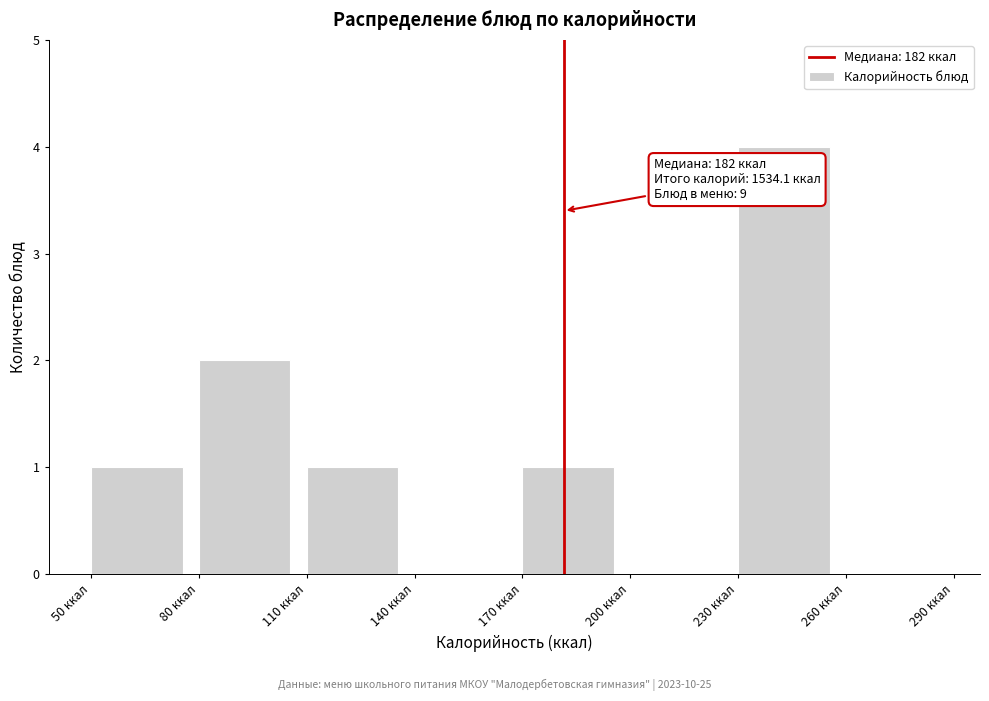

Over which range of the x-axis is the bar tallest?

230 to 260